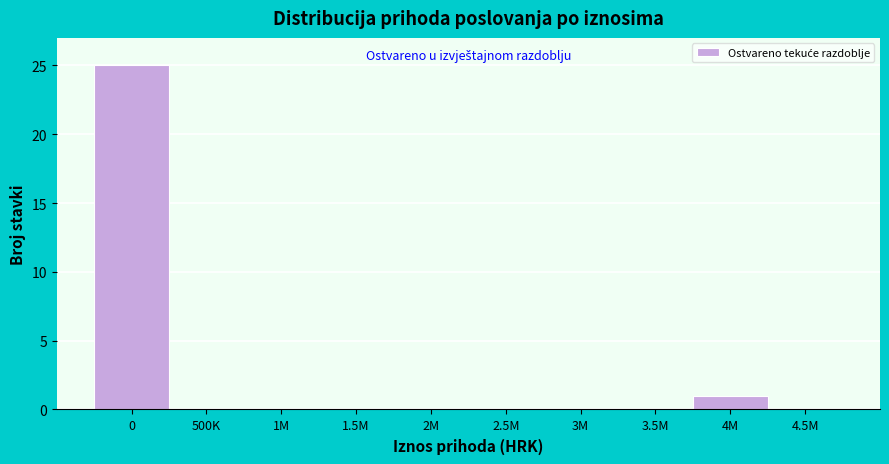

Reading right to left, extract all data points from this chart.

4.5M=0	4M=1	3.5M=0	3M=0	2.5M=0	2M=0	1.5M=0	1M=0	500K=0	0=25